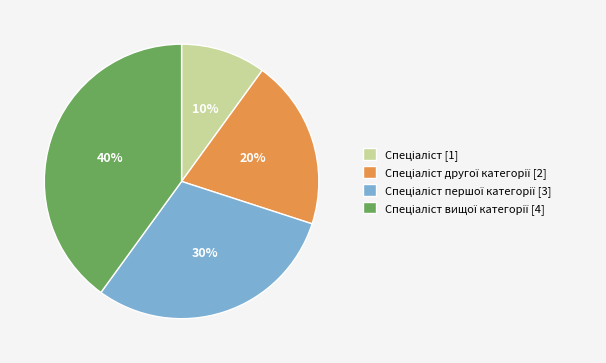

To the nearest percent, what is the difference between the largest and smallest slice percentages?

30%